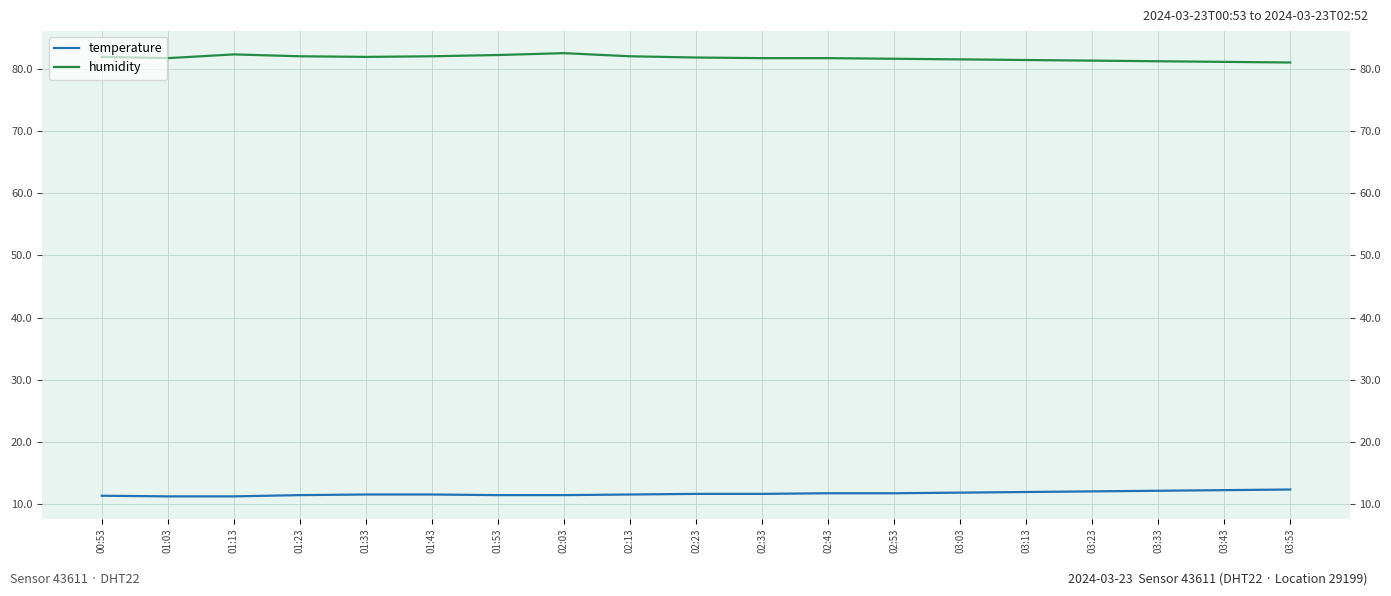

Between 03:03 and 01:53, which is larger?

03:03